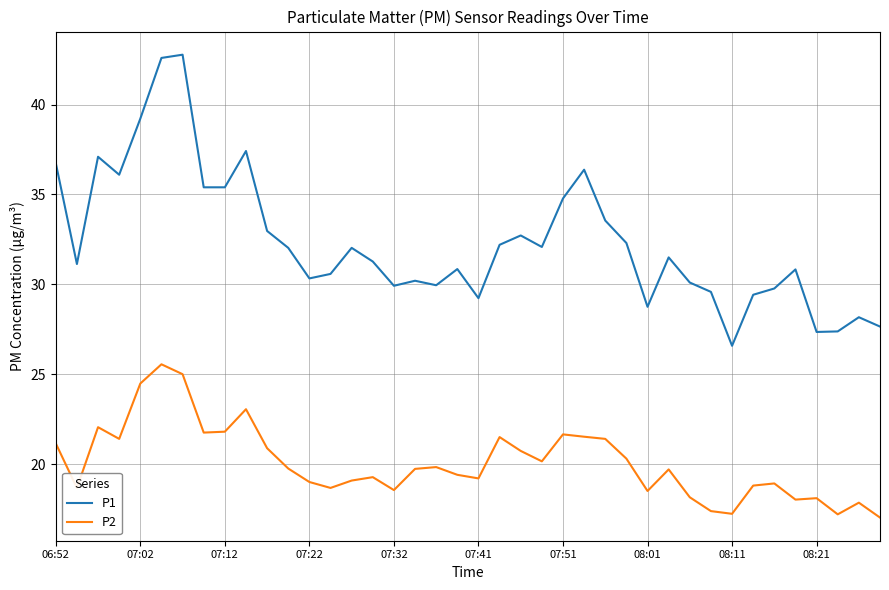

What is the minimum value for P1?

26.6